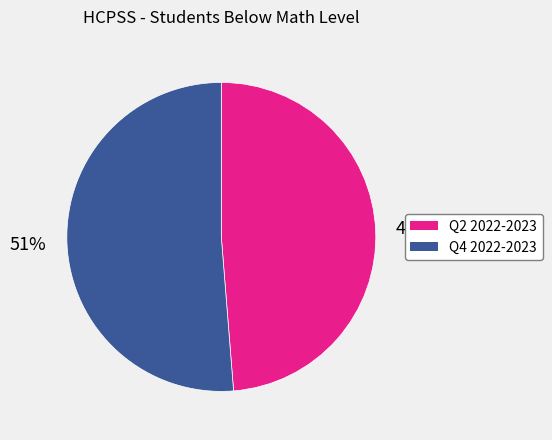

Between Q2 2022-2023 and Q4 2022-2023, which is larger?

Q4 2022-2023